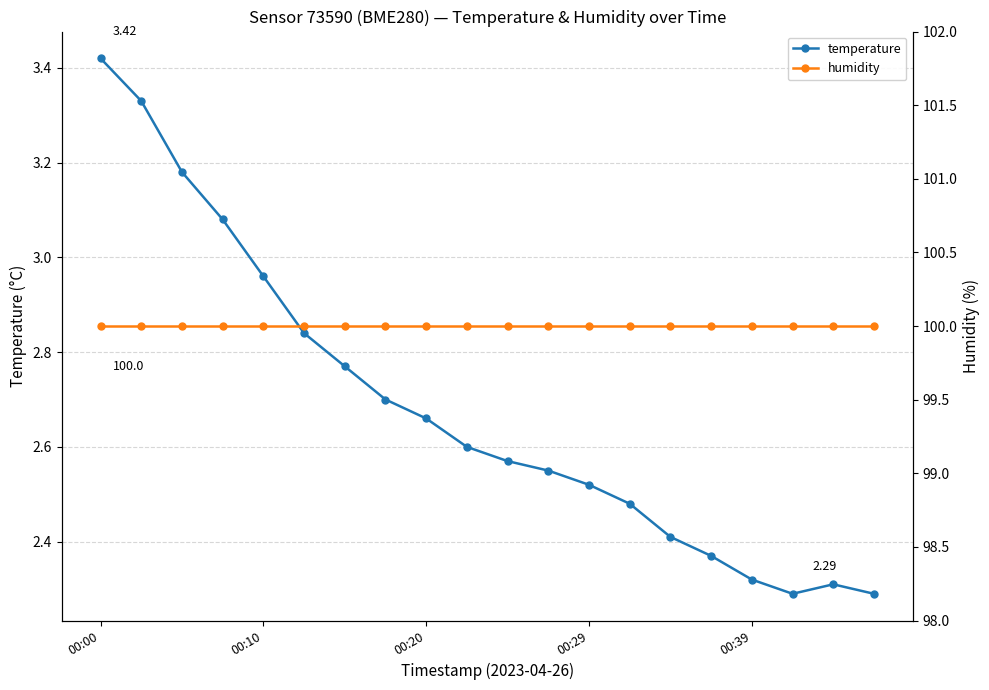

True or false: humidity and temperature intersect in this chart.

False